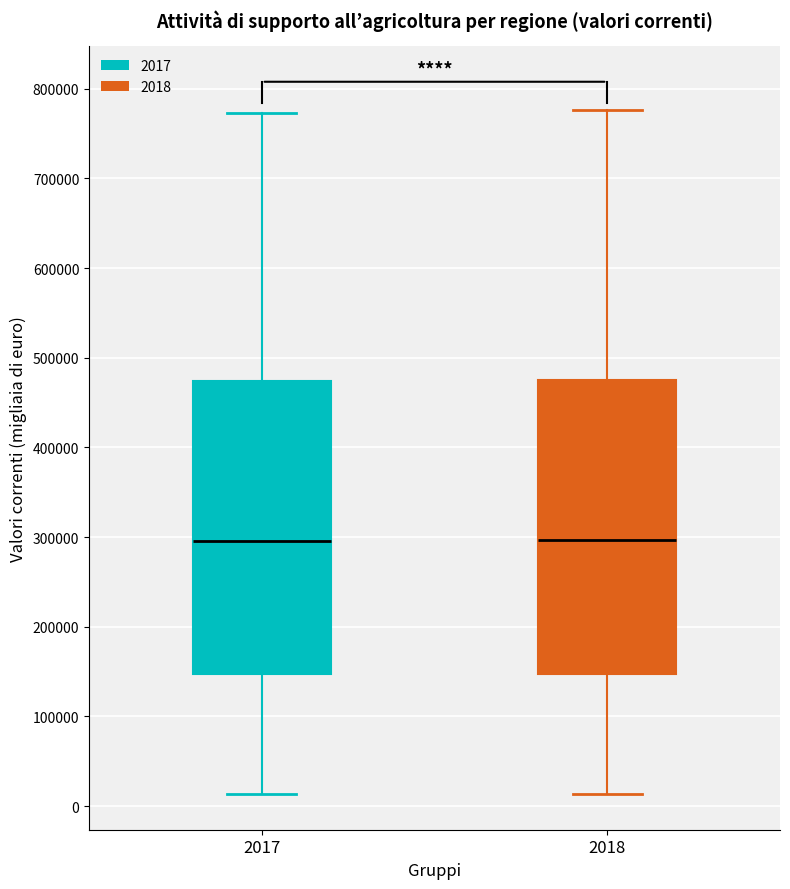

Reading left to right, transcribe this box plot: for each box, give where its median line is, the range the box spans, and where its two whiskers end, as read against the y-axis. The values are not printed on the chart, so give them approximately, as read against the axis.

2017: median 300000, box 150000 to 470000, whiskers 10000 to 770000
2018: median 300000, box 150000 to 480000, whiskers 10000 to 780000